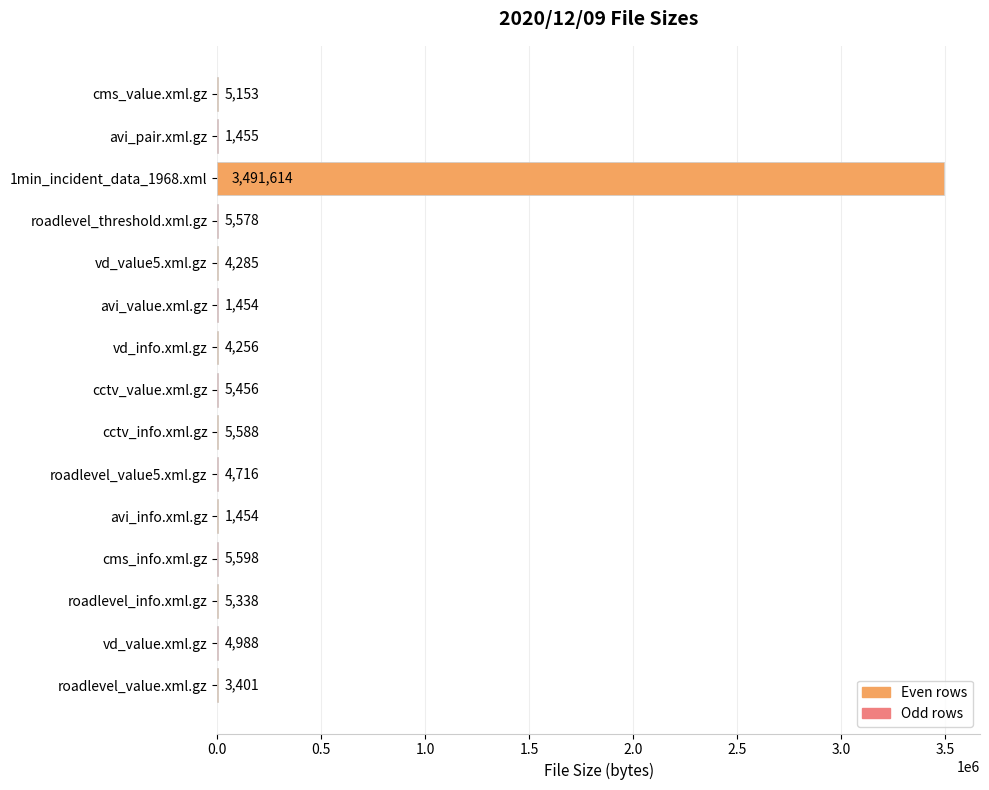

Which has a higher value, cms_value.xml.gz or vd_info.xml.gz?

cms_value.xml.gz